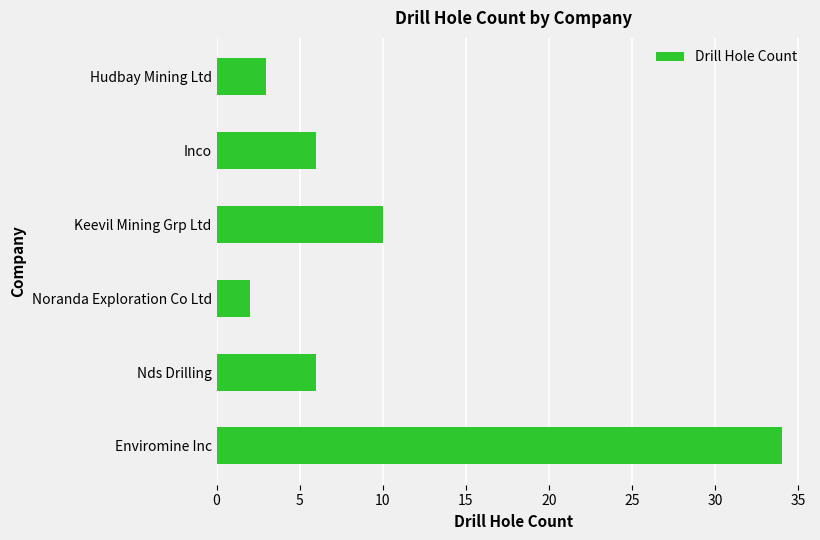

What is the greatest value displayed?

34